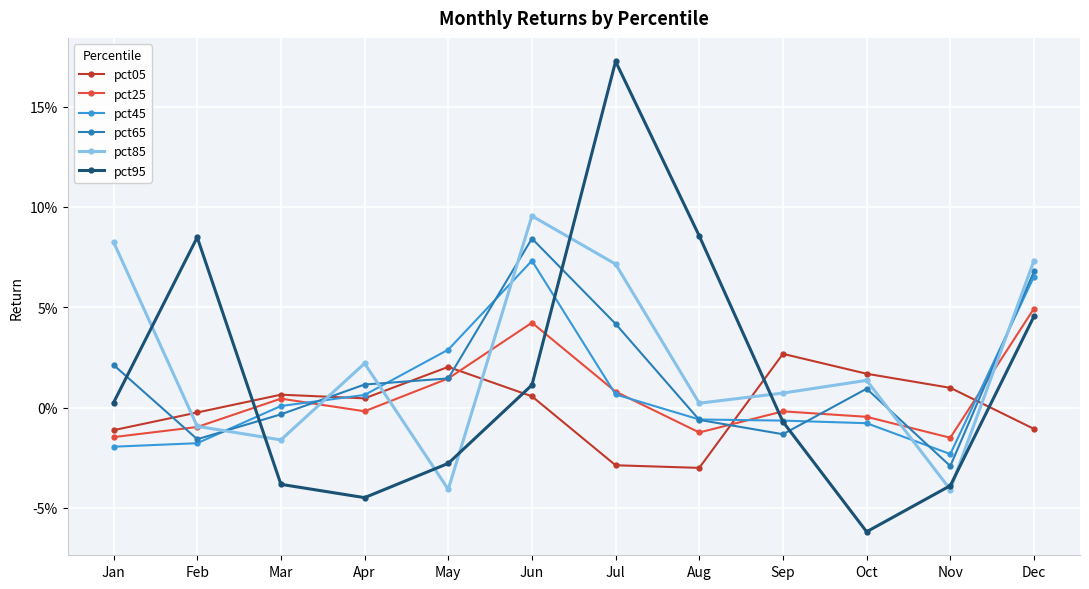

What are all the series names shown in the legend?

pct05, pct25, pct45, pct65, pct85, pct95